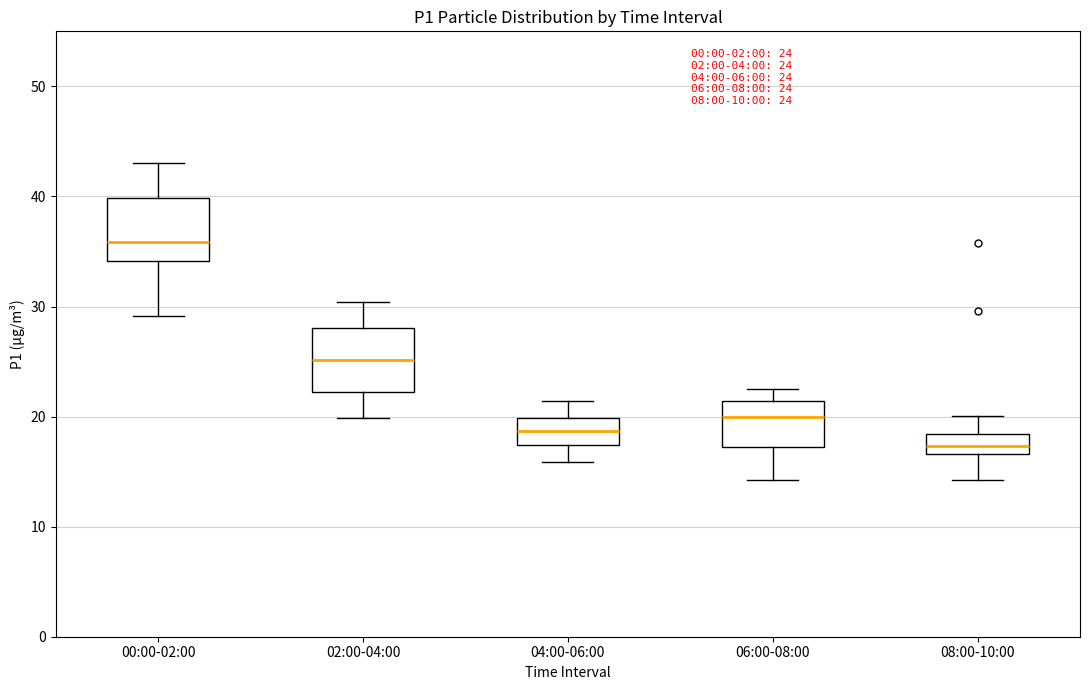

Which box's median line is the lowest?

08:00-10:00